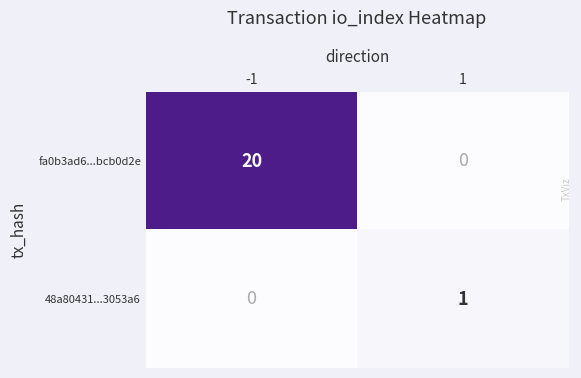

What is the difference between the highest and lowest values at -1?

20